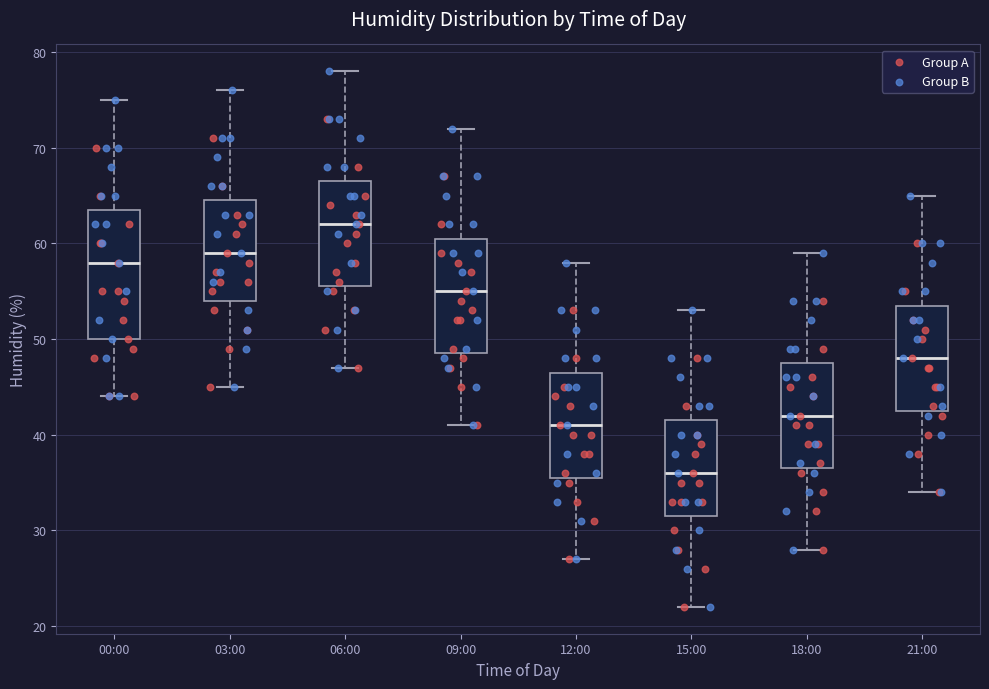

Which box has the highest median line?

06:00